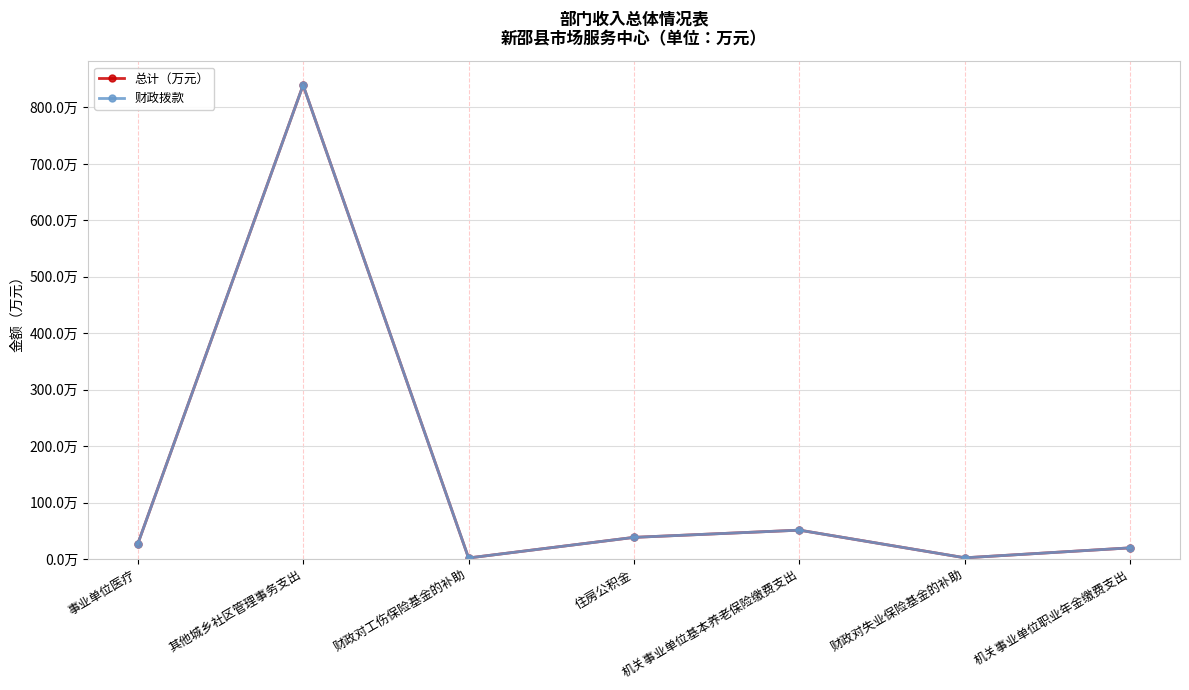

How many interior local peaks does the 财政拨款 series have?

2